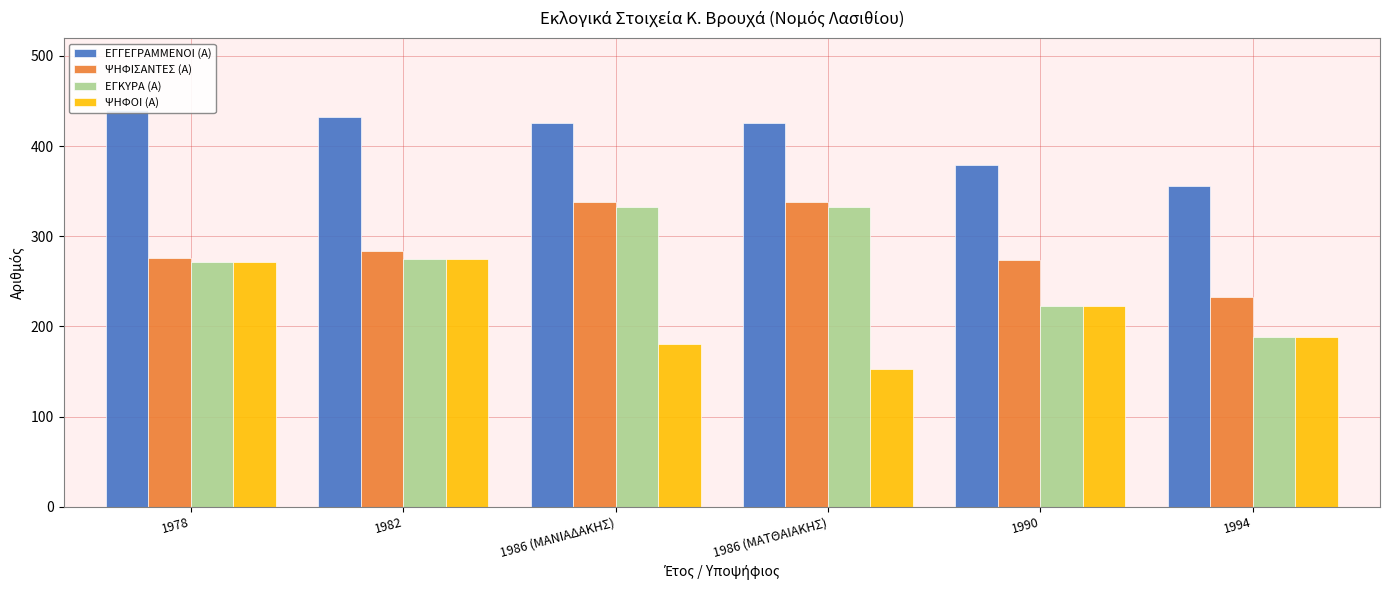

What is the label of the 5th bar from the right?

1982